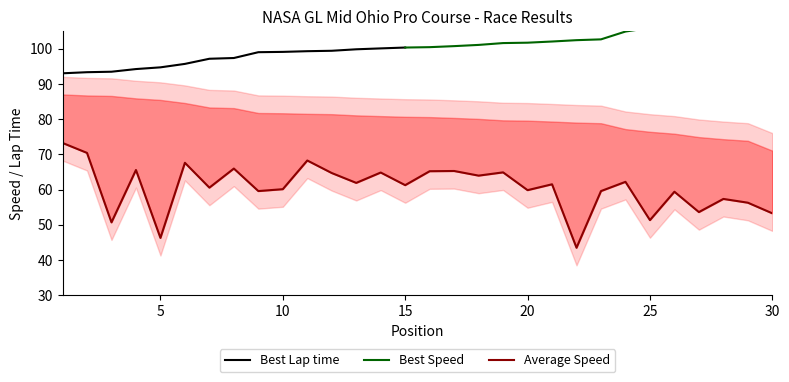

Which series has the widest spread of values?

Average Speed